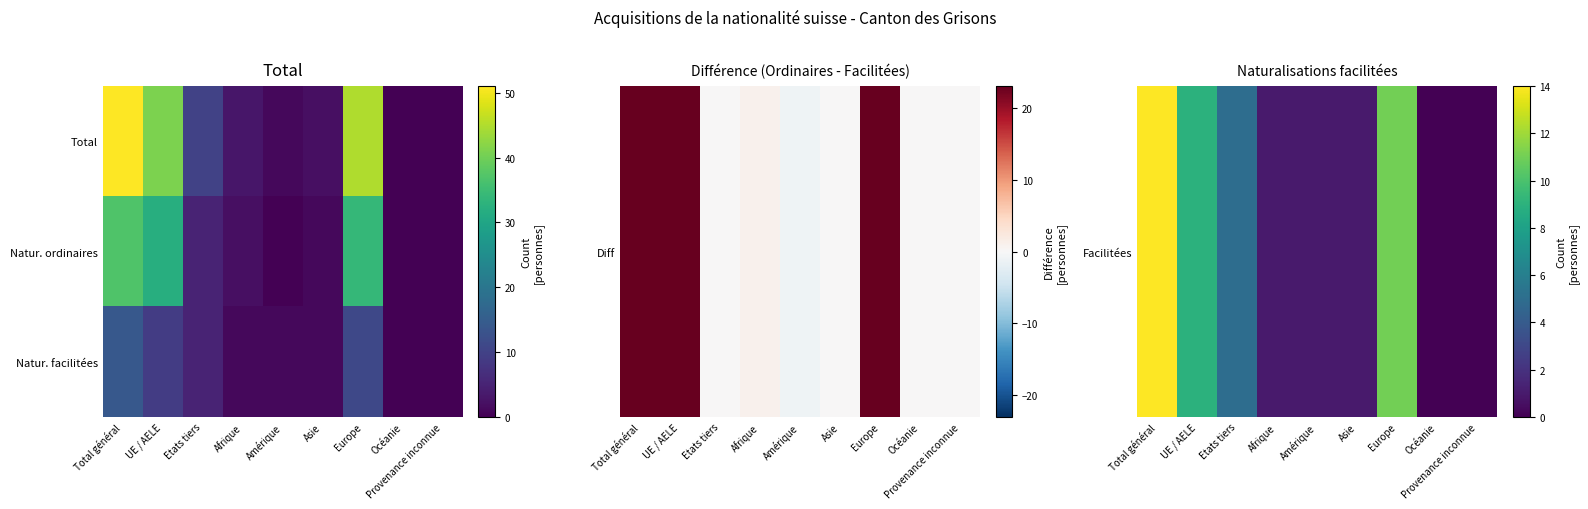

Count the number of categories in the chart.

9